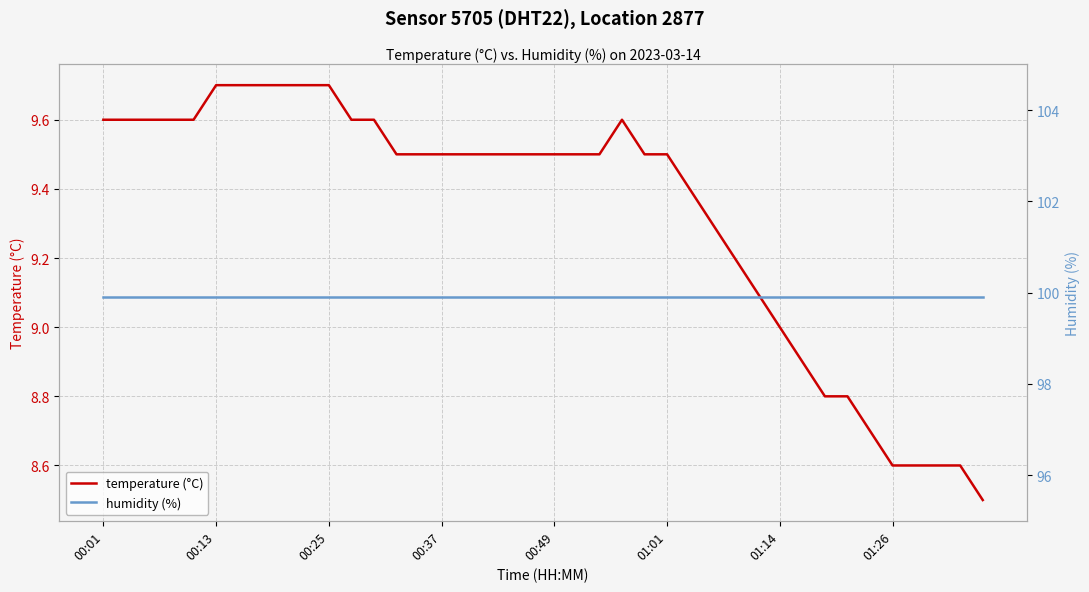

What is the value of the humidity (%) point at the 27th from the left?

99.9